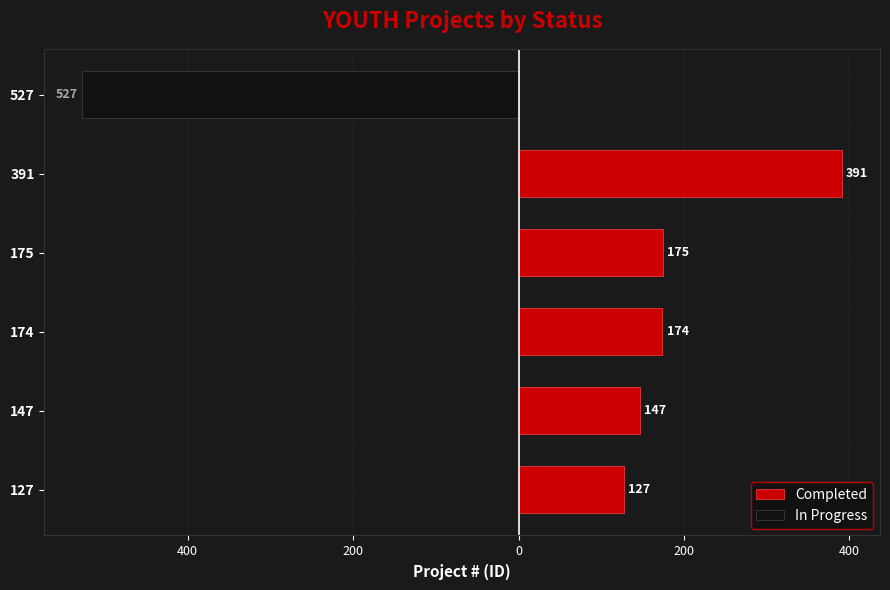

The value of Completed at 175 is 51. True or false?

False